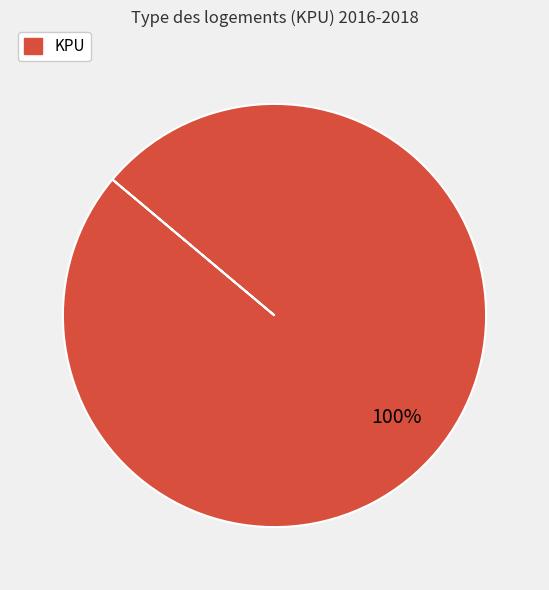

Rank the categories by value from lowest to highest.

KPU